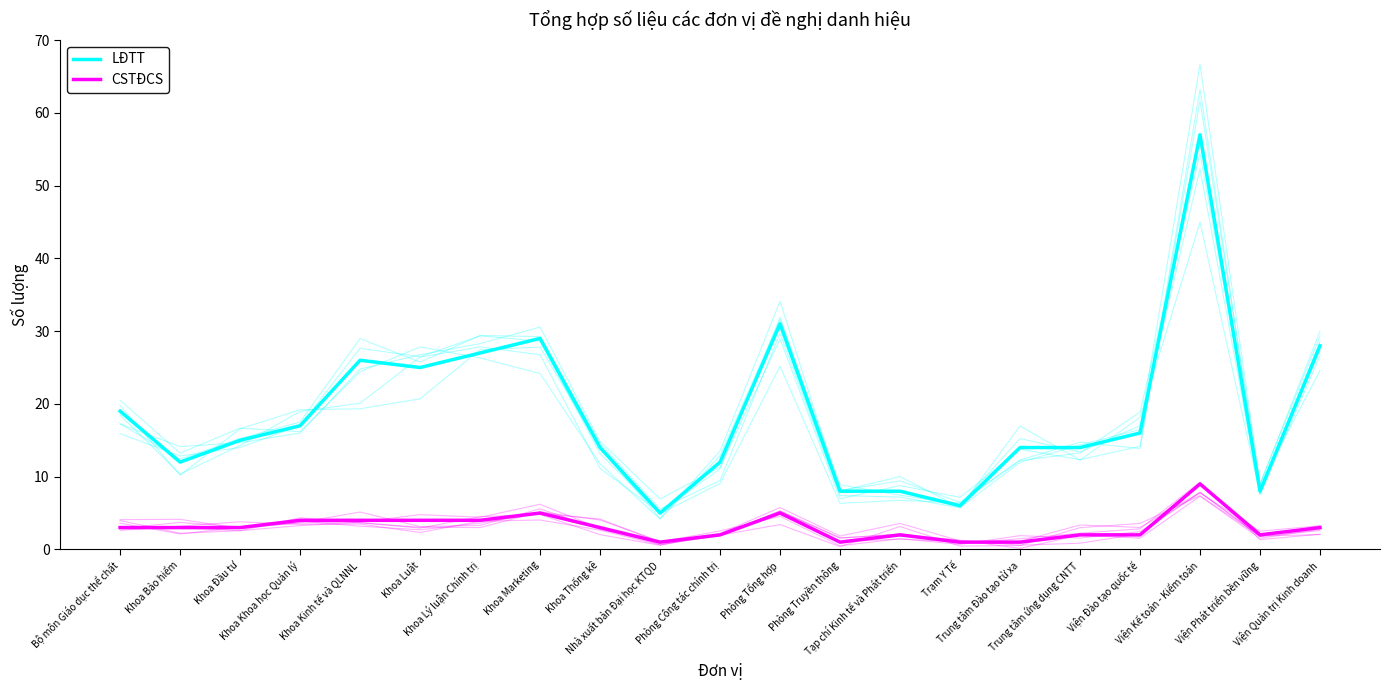

What position from the left is Trung tâm Đào tạo từ xa?

16